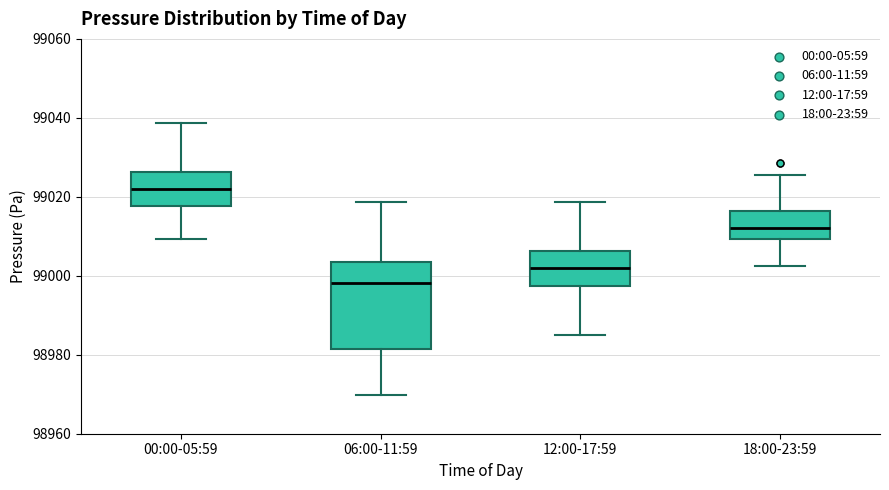

Where does the median line of the box for 00:00-05:59 sit on the y-axis? The values are not printed on the chart, so give them approximately, as read against the axis.

99022